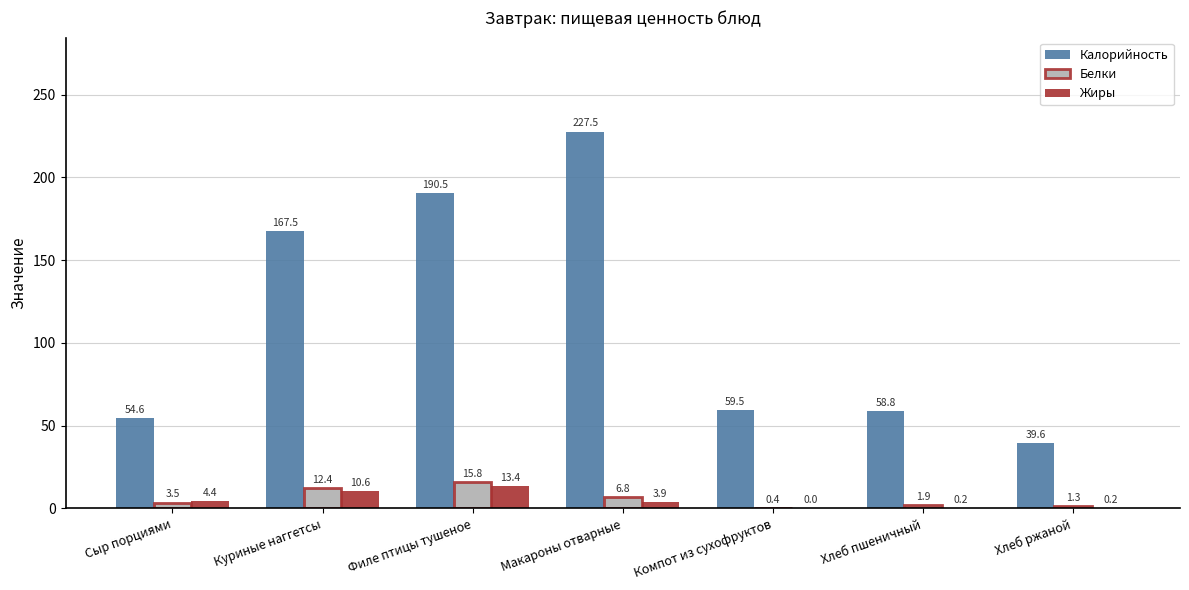

What is the maximum value for Белки?

15.8